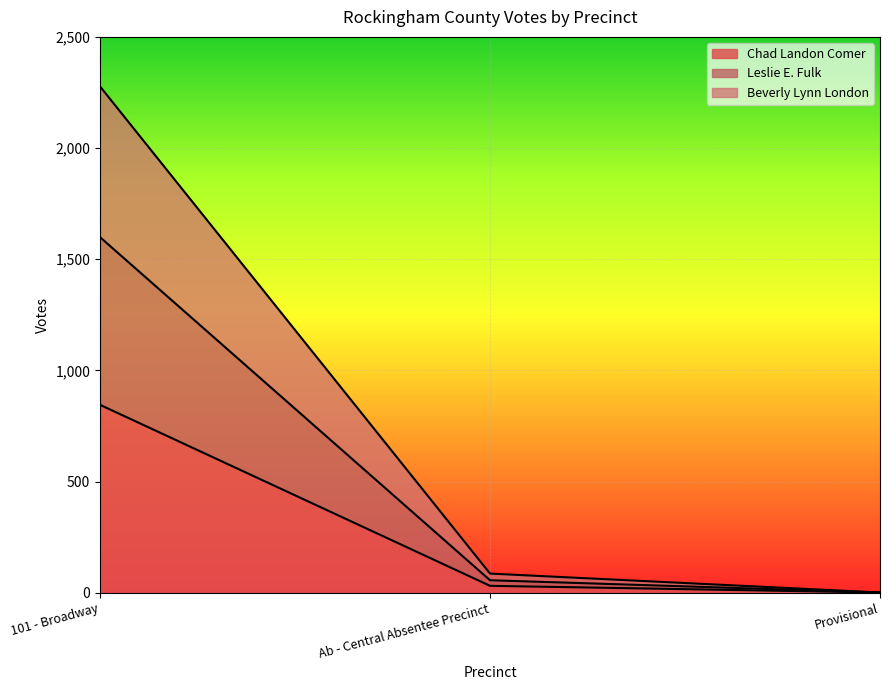

Reading left to right, extract all data points from this chart.

Chad Landon Comer: 845	31	1
Leslie E. Fulk: 1599	56	1
Beverly Lynn London: 2277	86	1